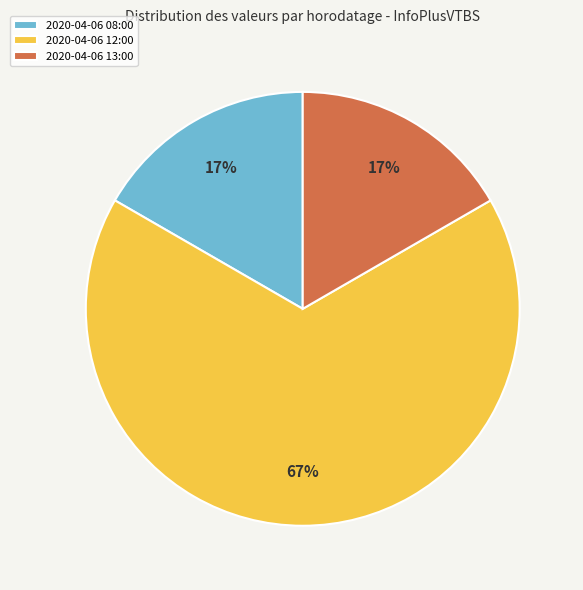

What is the largest slice in the pie chart?

2020-04-06 12:00